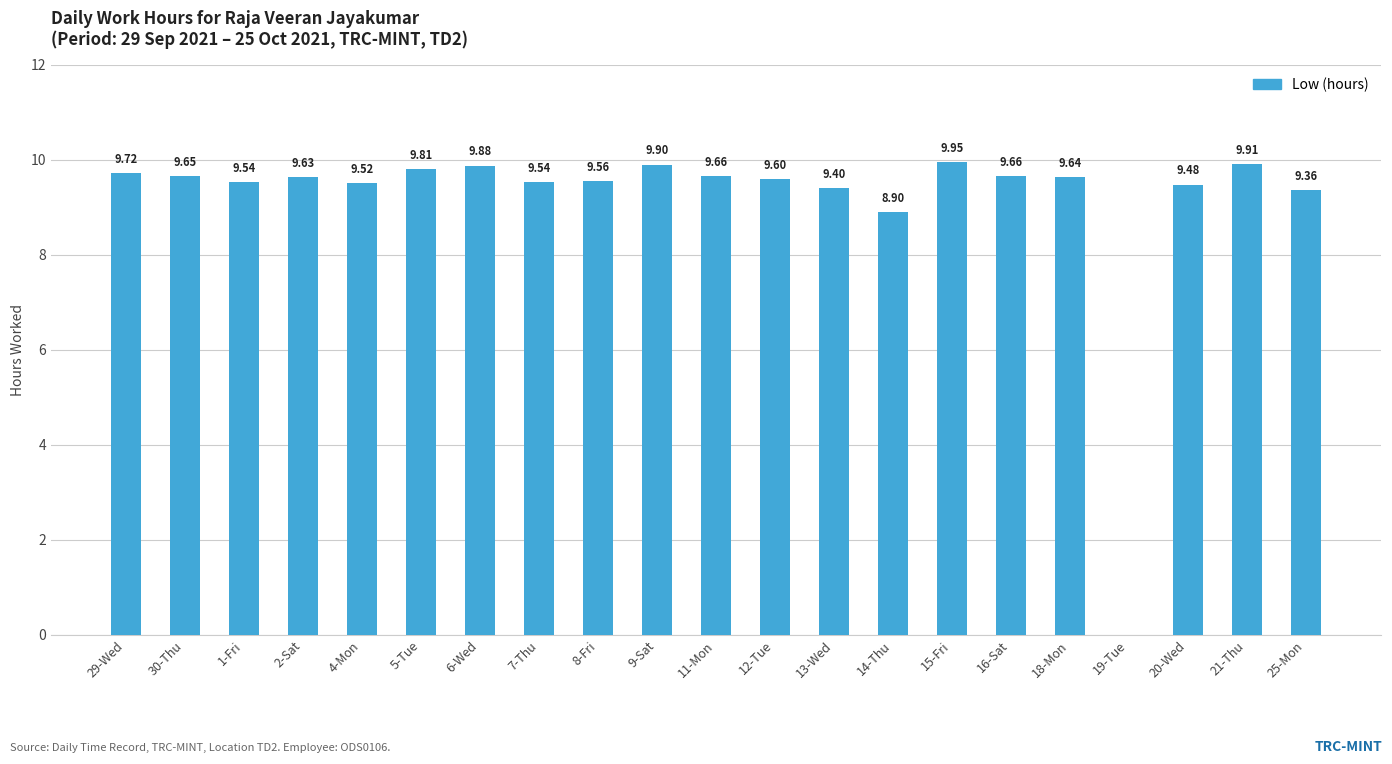

What is the sum of all values?

192.3